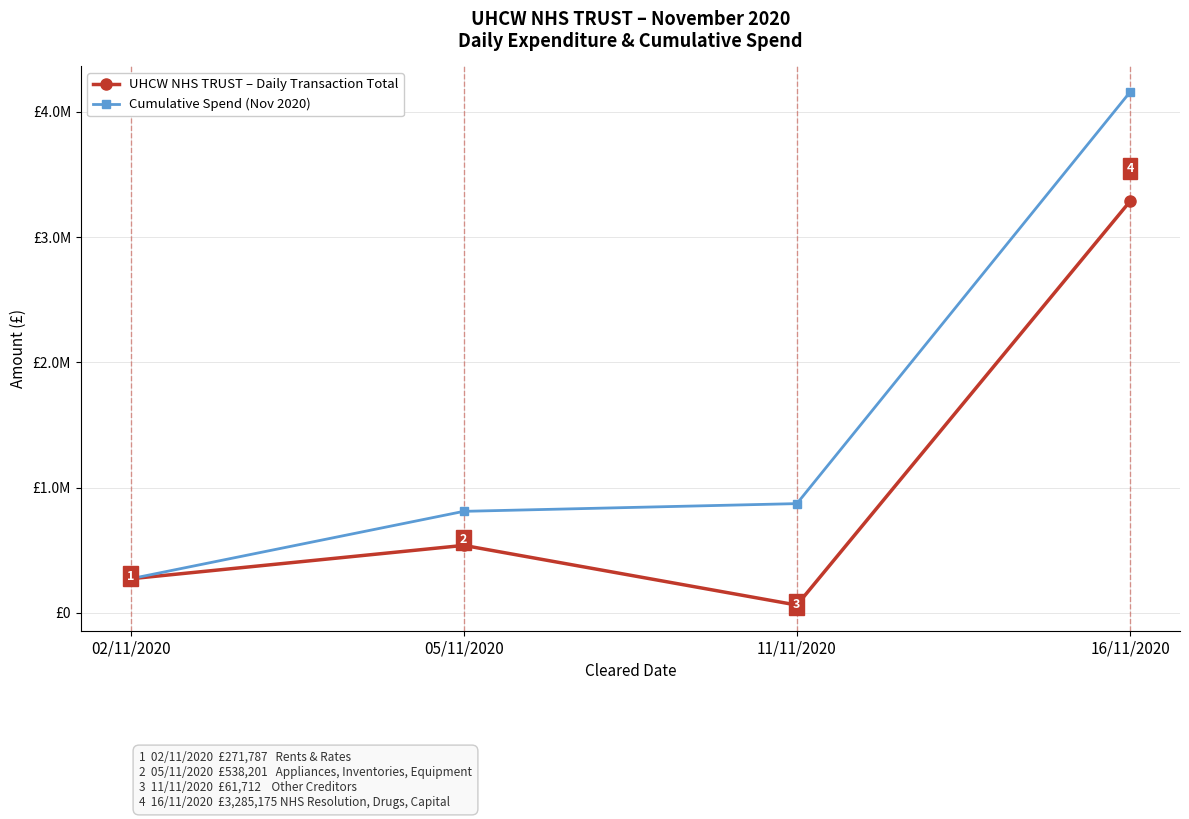

List the labels in order of UHCW NHS TRUST – Daily Transaction Total value, largest first.

16/11/2020, 05/11/2020, 02/11/2020, 11/11/2020